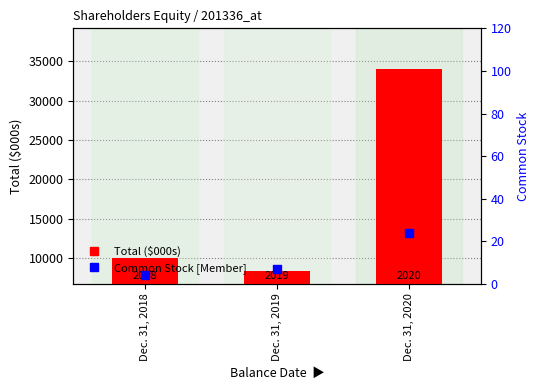

Is the value of Total ($000s) at Dec. 31, 2019 greater than the value of Common Stock [Member] at Dec. 31, 2019?

Yes